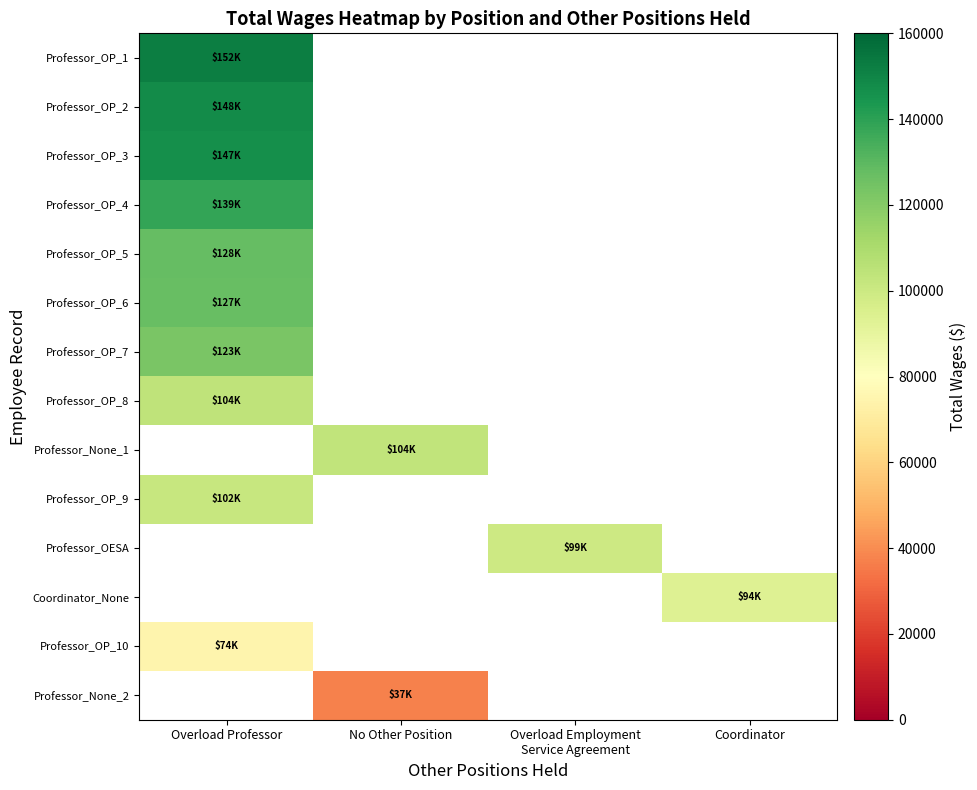

Where is Professor_OP_6 nearest to the value 127266?

Overload Professor